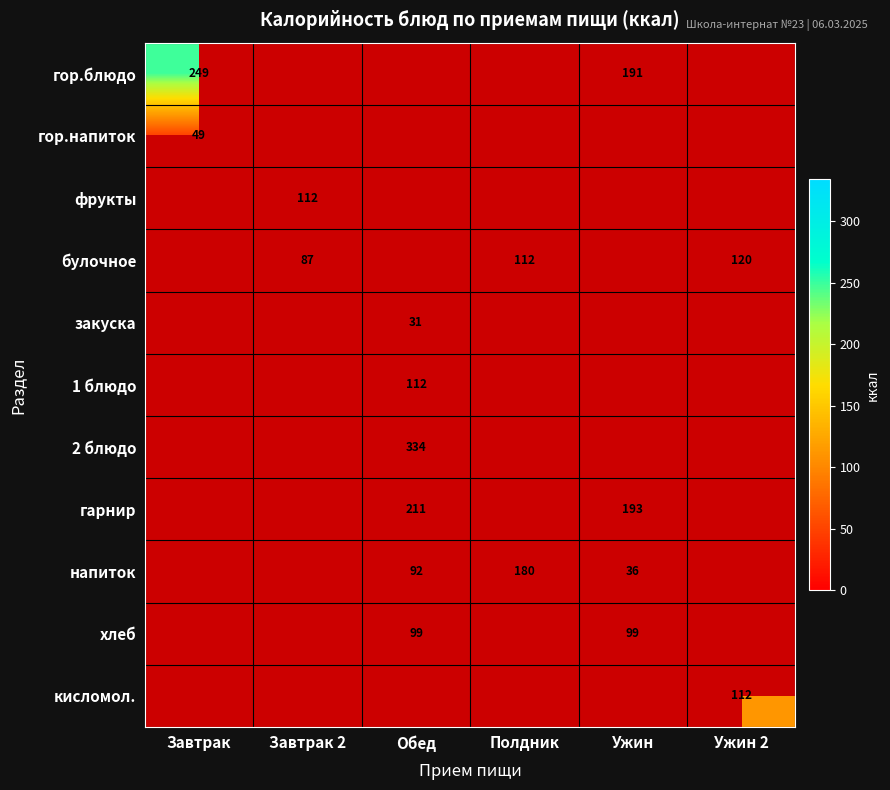

How many positive values does the 2 блюдо series have?

1